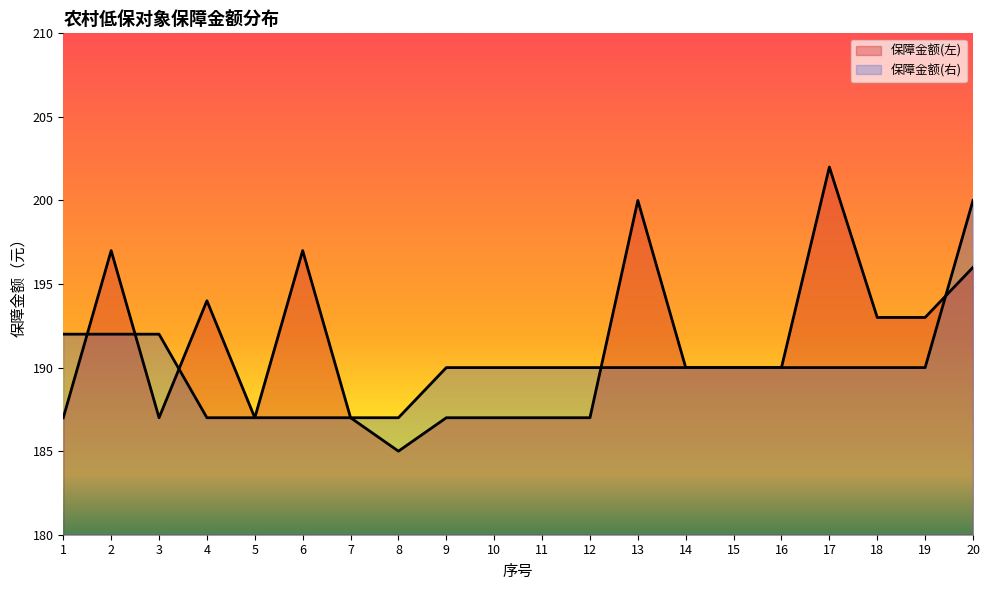

True or false: 保障金额(右) has more than 0 points higher than both neighbors.

False